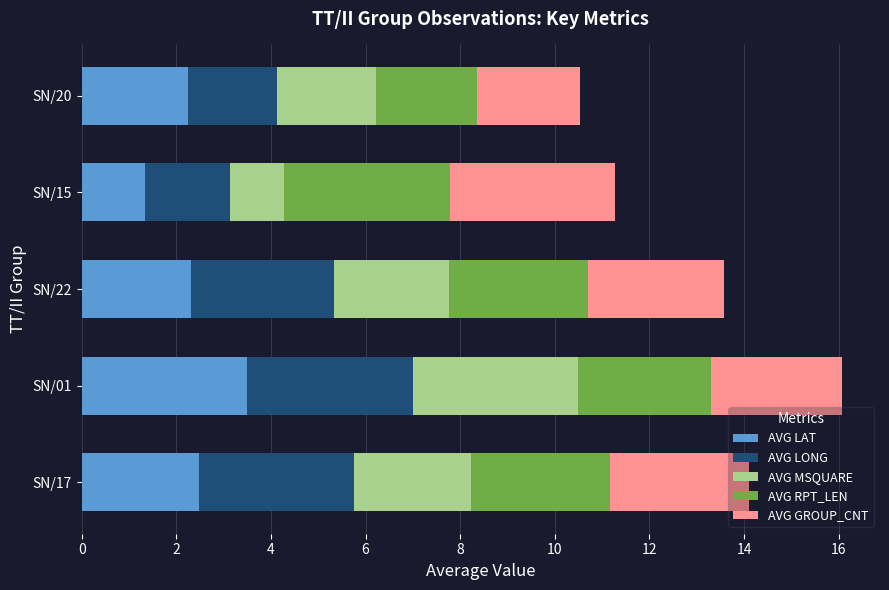

What is the total value across all series at SN/22?

13.6